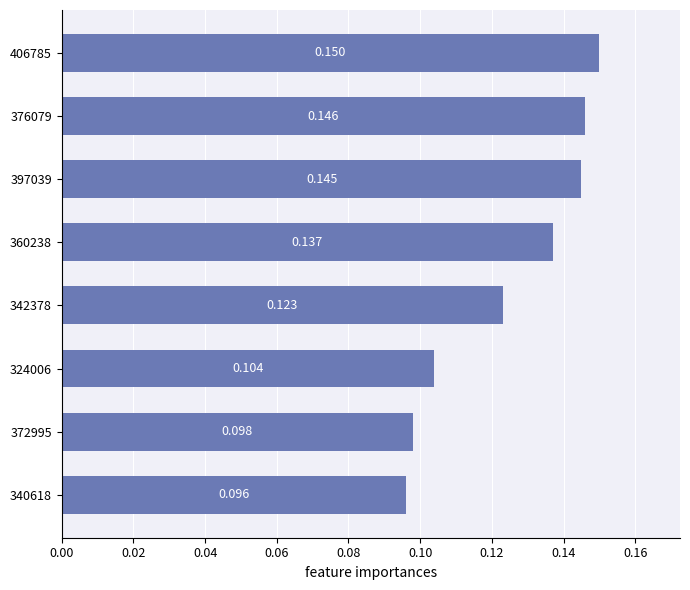

Are the bars horizontal?

Yes